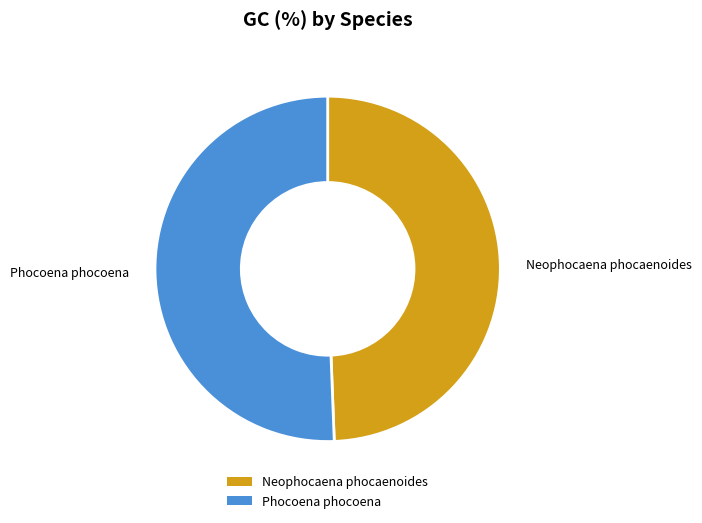

Which has a higher value, Phocoena phocoena or Neophocaena phocaenoides?

Phocoena phocoena